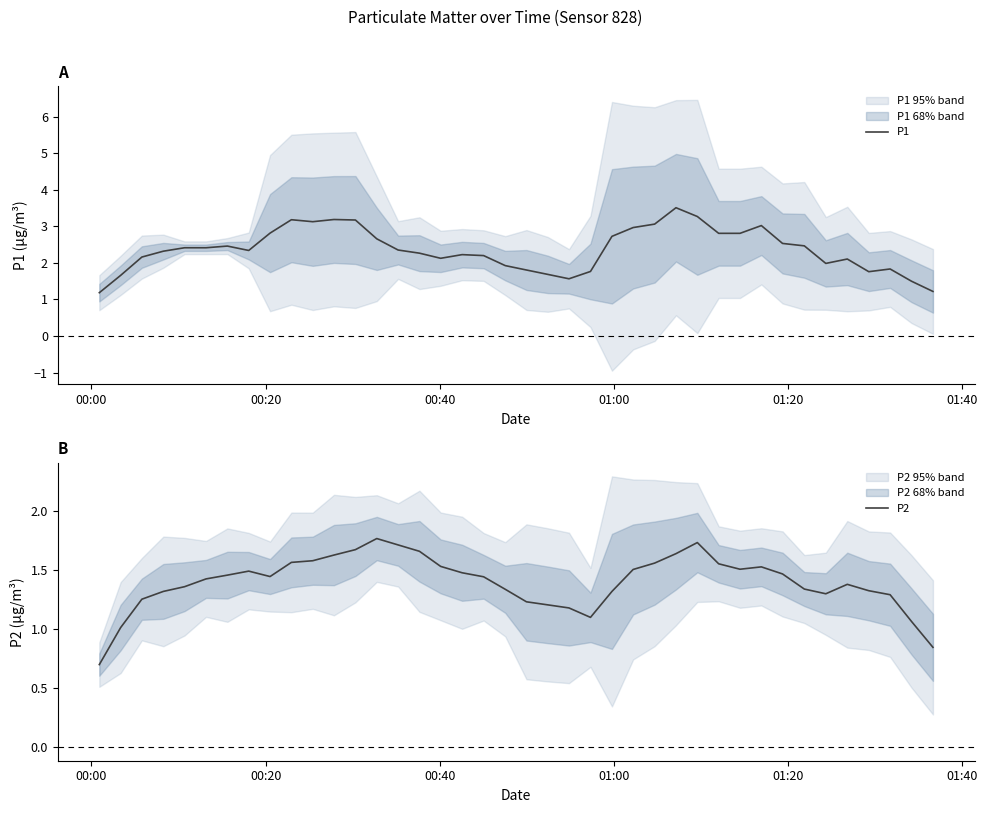

What is the lowest value of the P1 series?

1.2